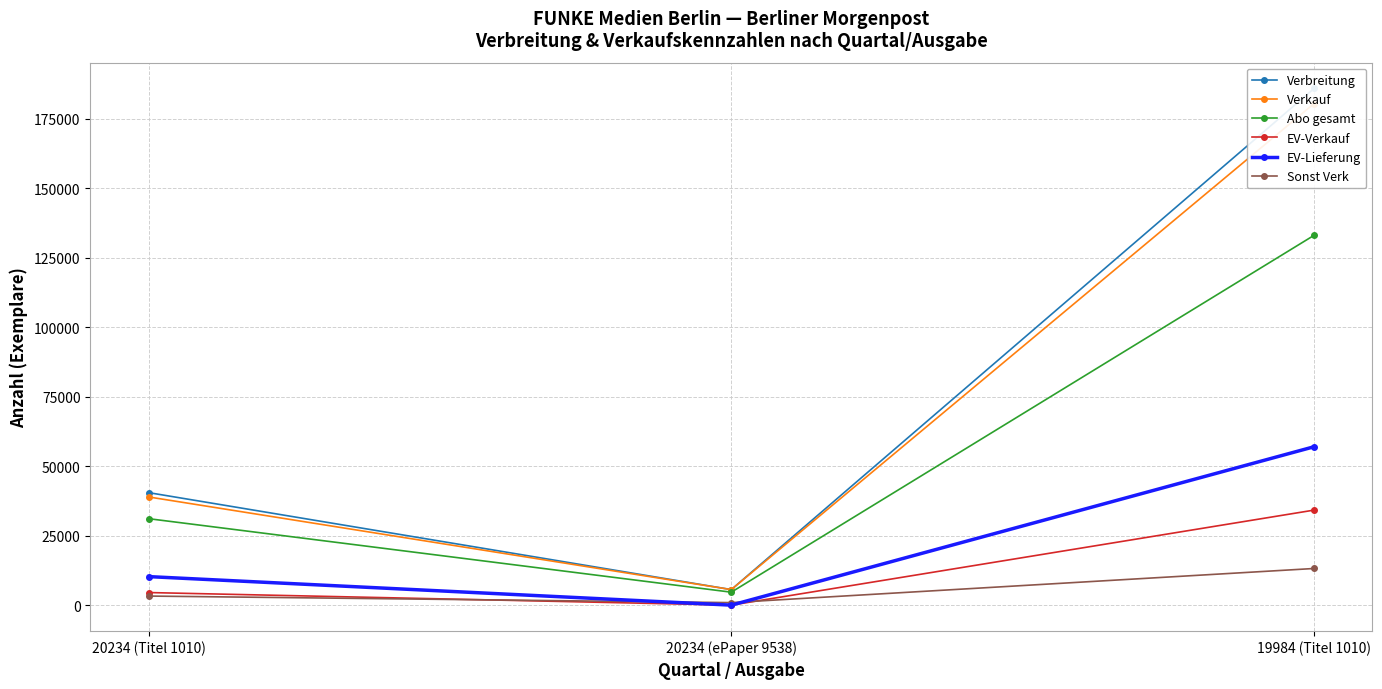

Which series has the largest total across all categories?

Verbreitung